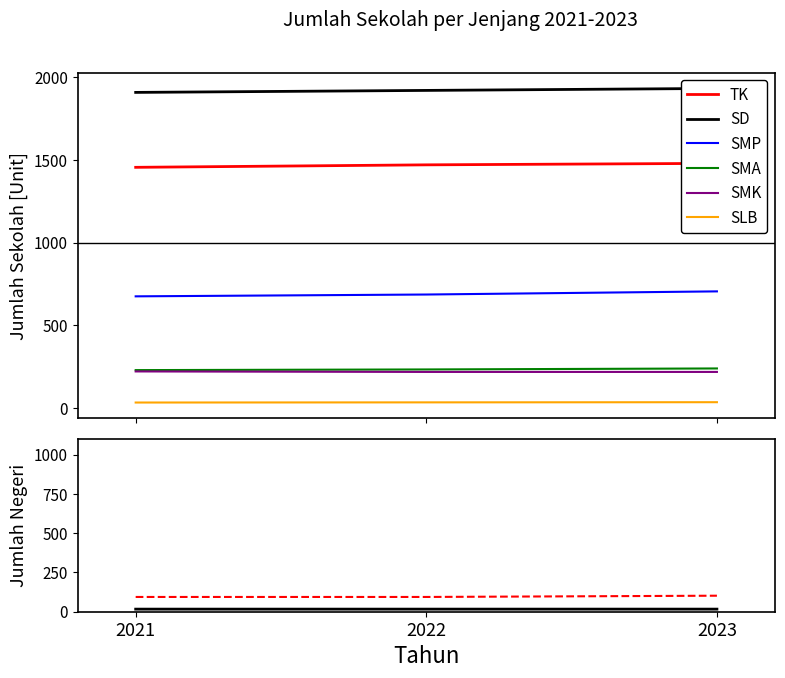

What is the greatest value displayed?

1932